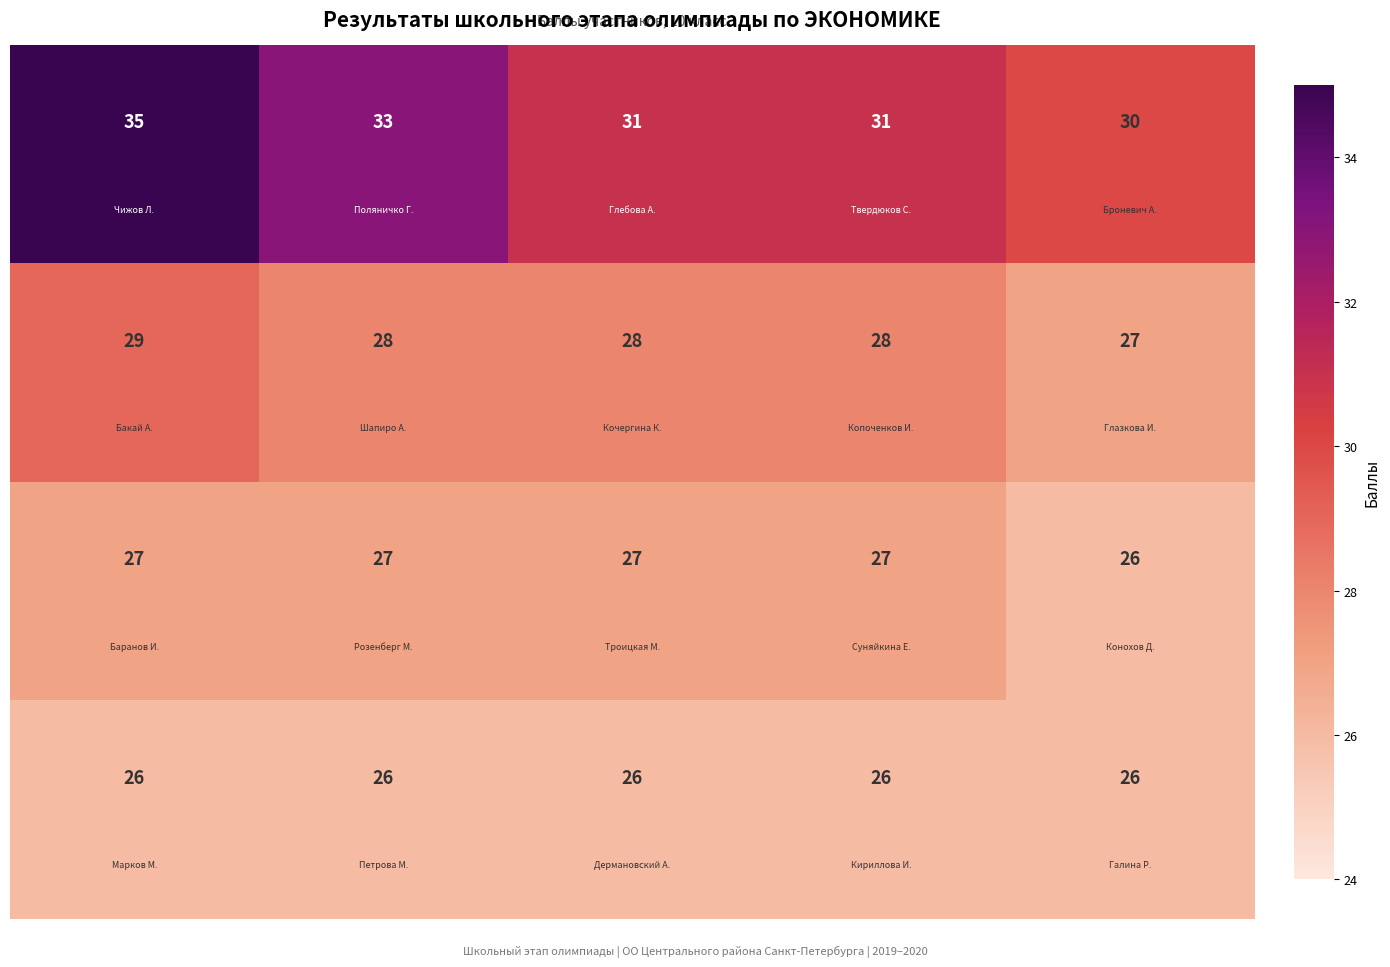

Count the number of categories in the chart.

5